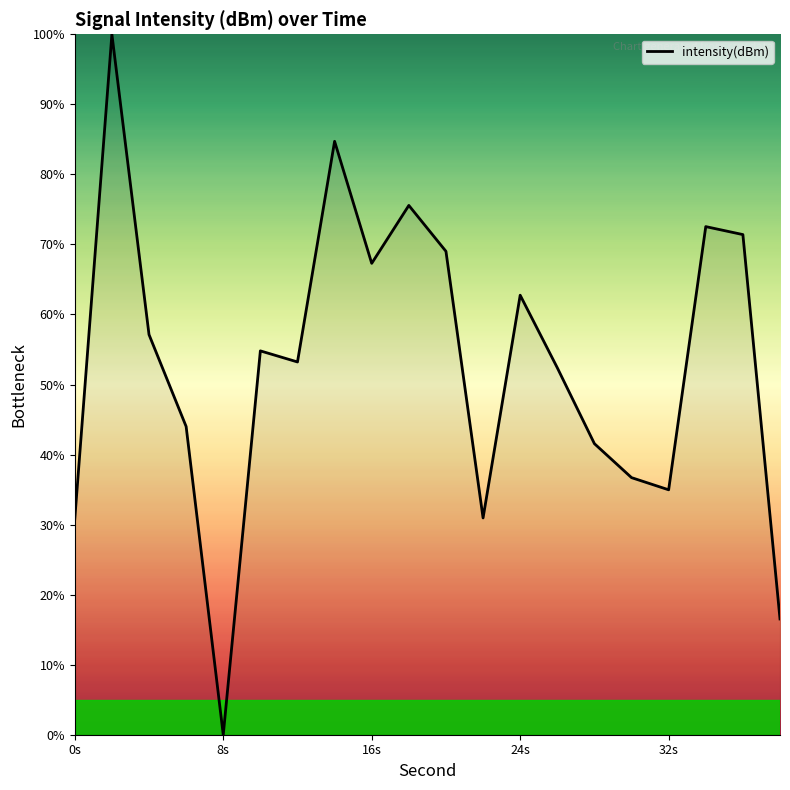

How many lines are shown in the chart?

1